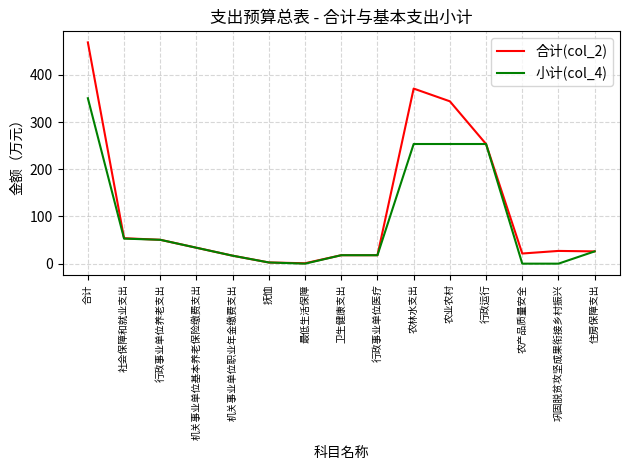

The value of 小计(col_4) at 最低生活保障 is -226.1. True or false?

False